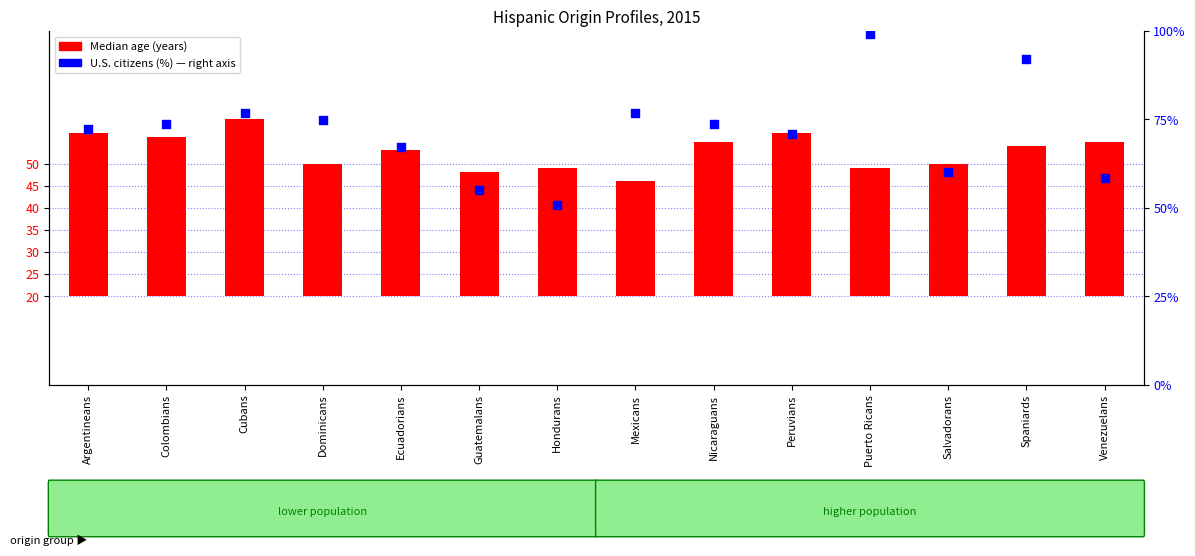

Which series reaches the minimum Y coordinate?

Median age